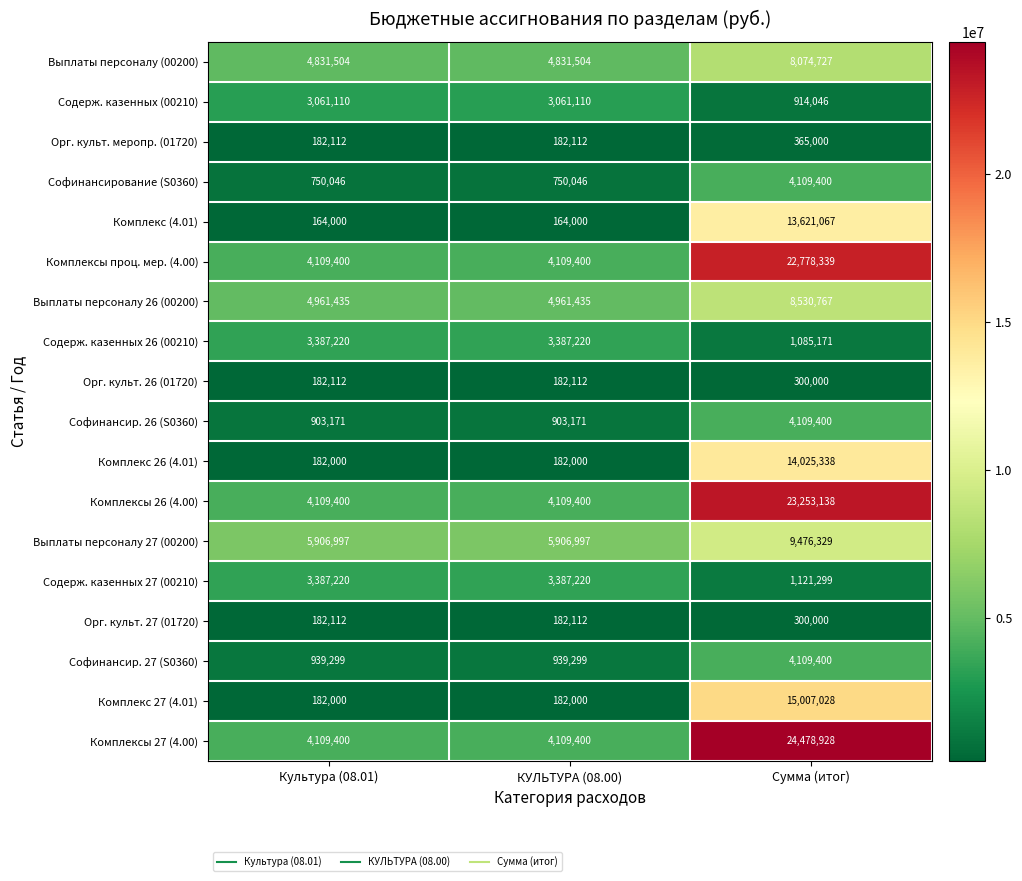

What is the greatest value displayed?

24478928